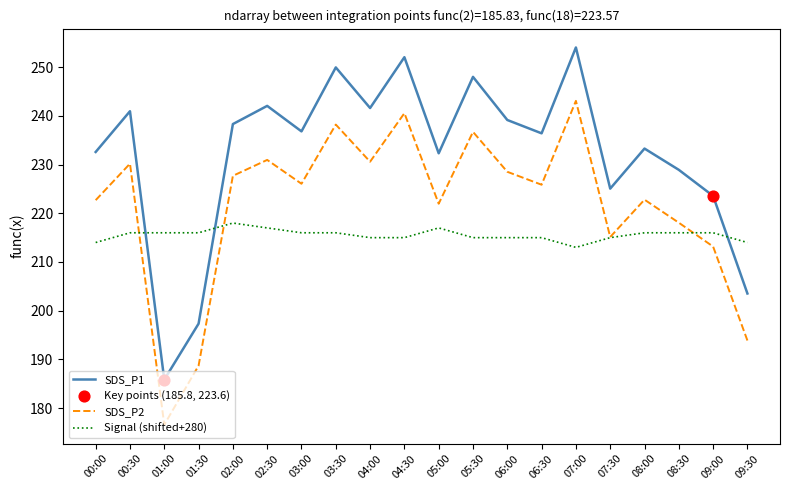

What is the spread (max minus min) of values at 05:30?

33.0